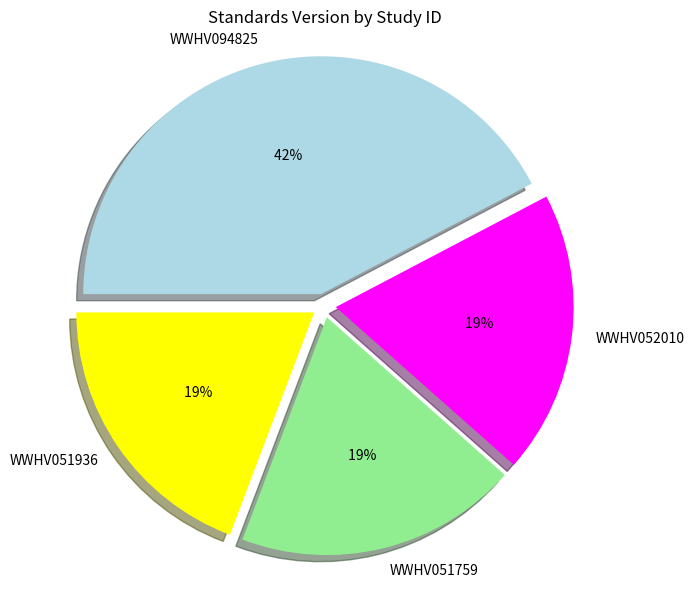

What is the largest slice in the pie chart?

WWHV094825